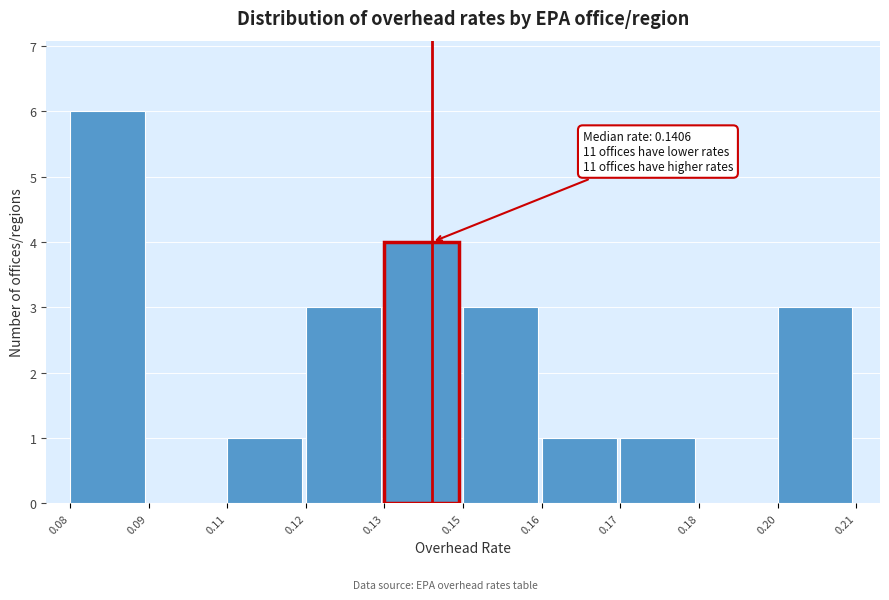

Reading right to left, what are all the values shown in this chart?

0.20=3	0.18=0	0.17=1	0.16=1	0.15=3	0.13=4	0.12=3	0.11=1	0.09=0	0.08=6